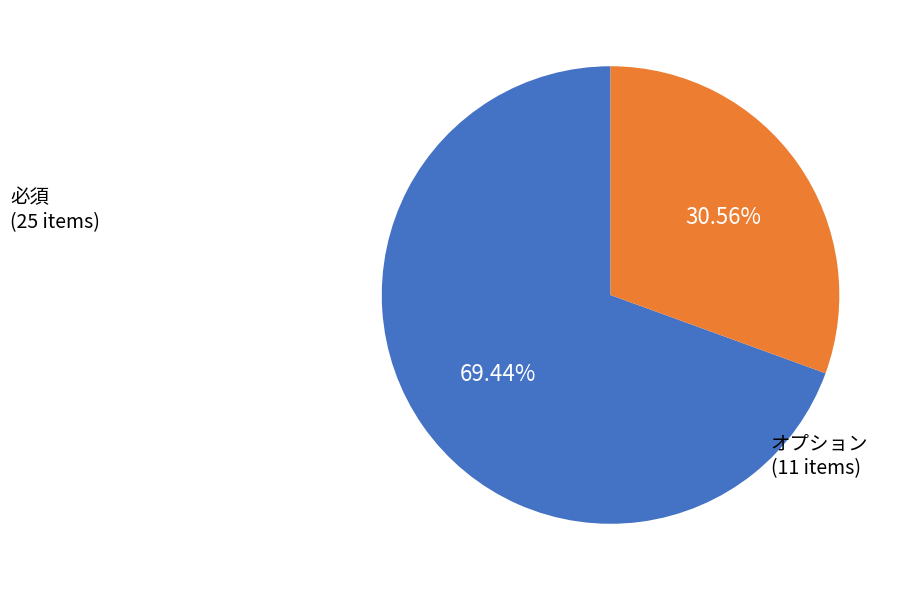

Is there any slice that represents more than half of the pie?

Yes